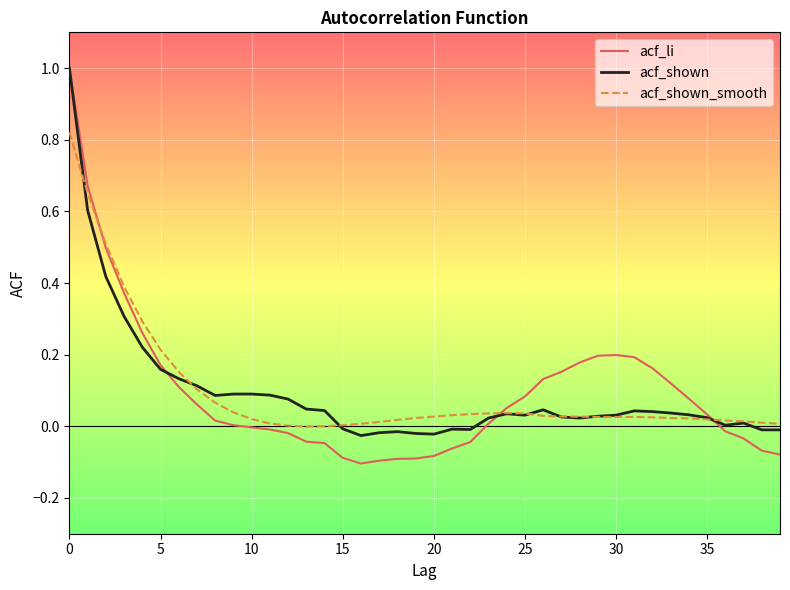

What is the maximum value shown in the chart?

1.0